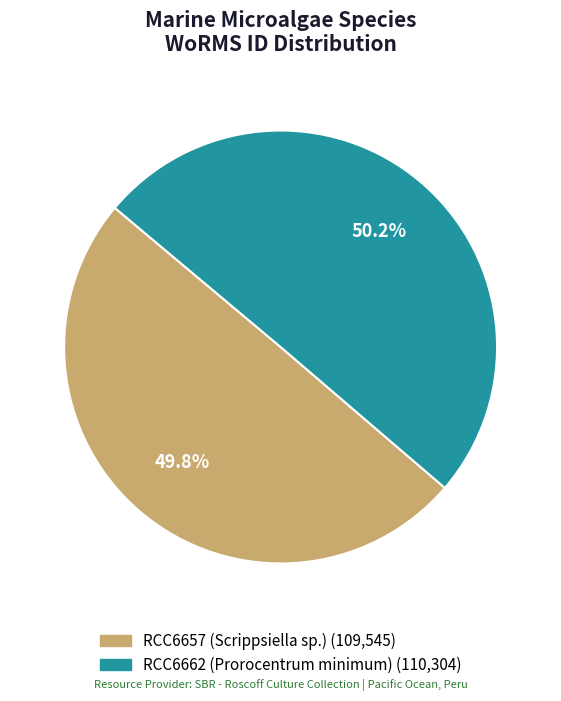

What percentage is the RCC6657 (Scrippsiella sp.) slice, to the nearest percent?

50%